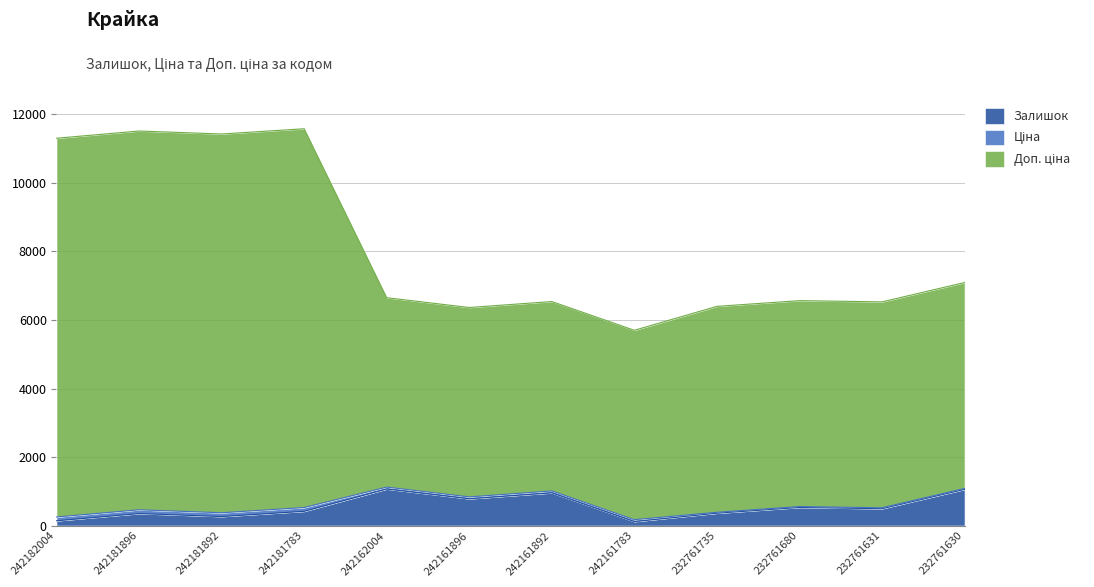

At which category does Доп. ціна reach its first local valley?

242181892